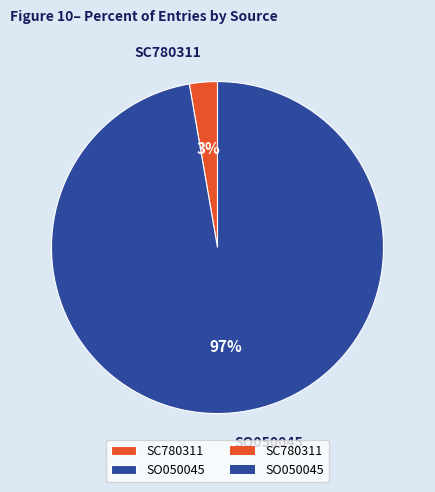

What percentage is the SO050045 slice, to the nearest percent?

97%